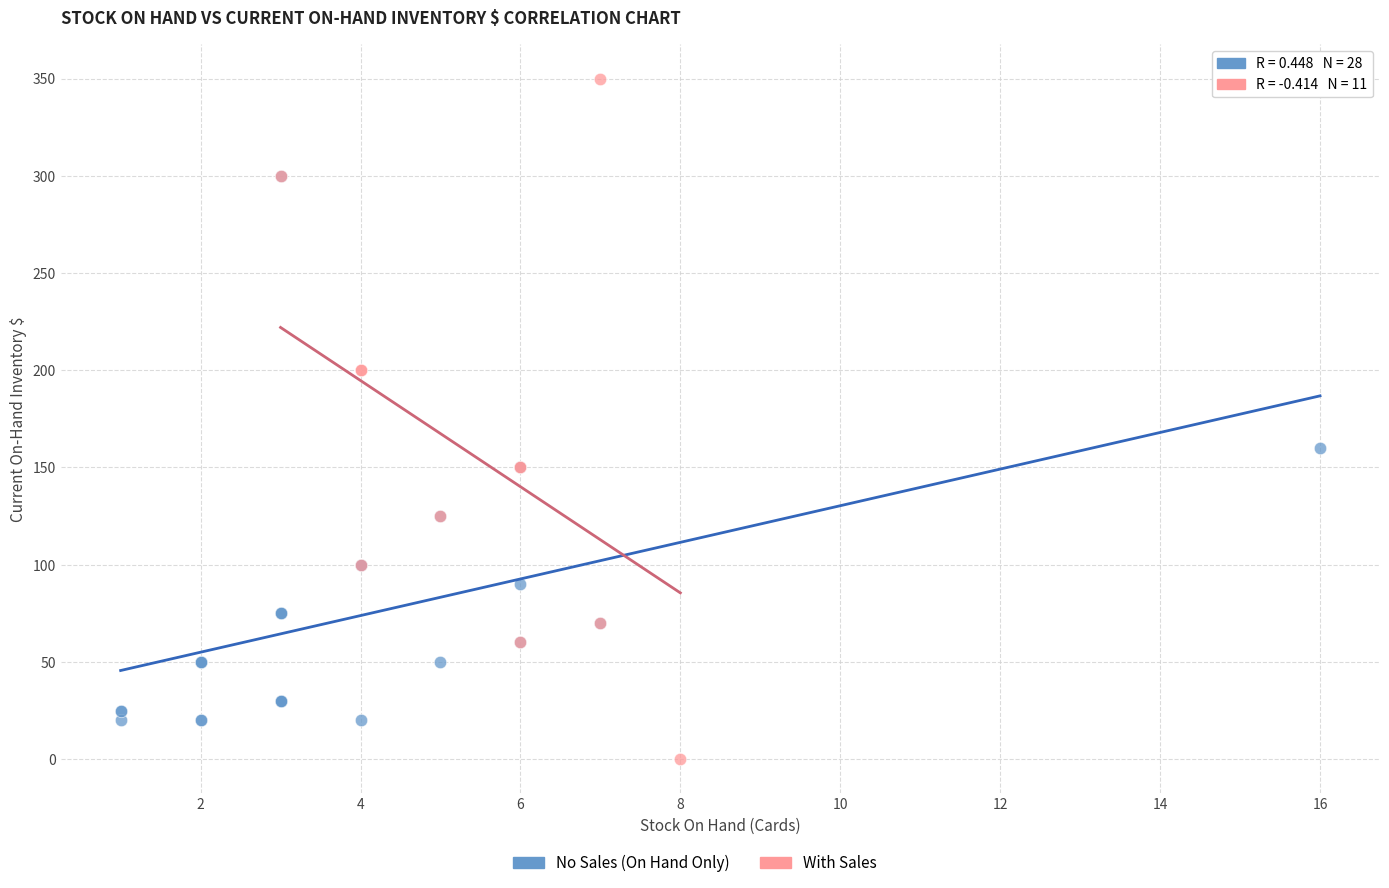

Which series has the widest spread of Y values?

With Sales